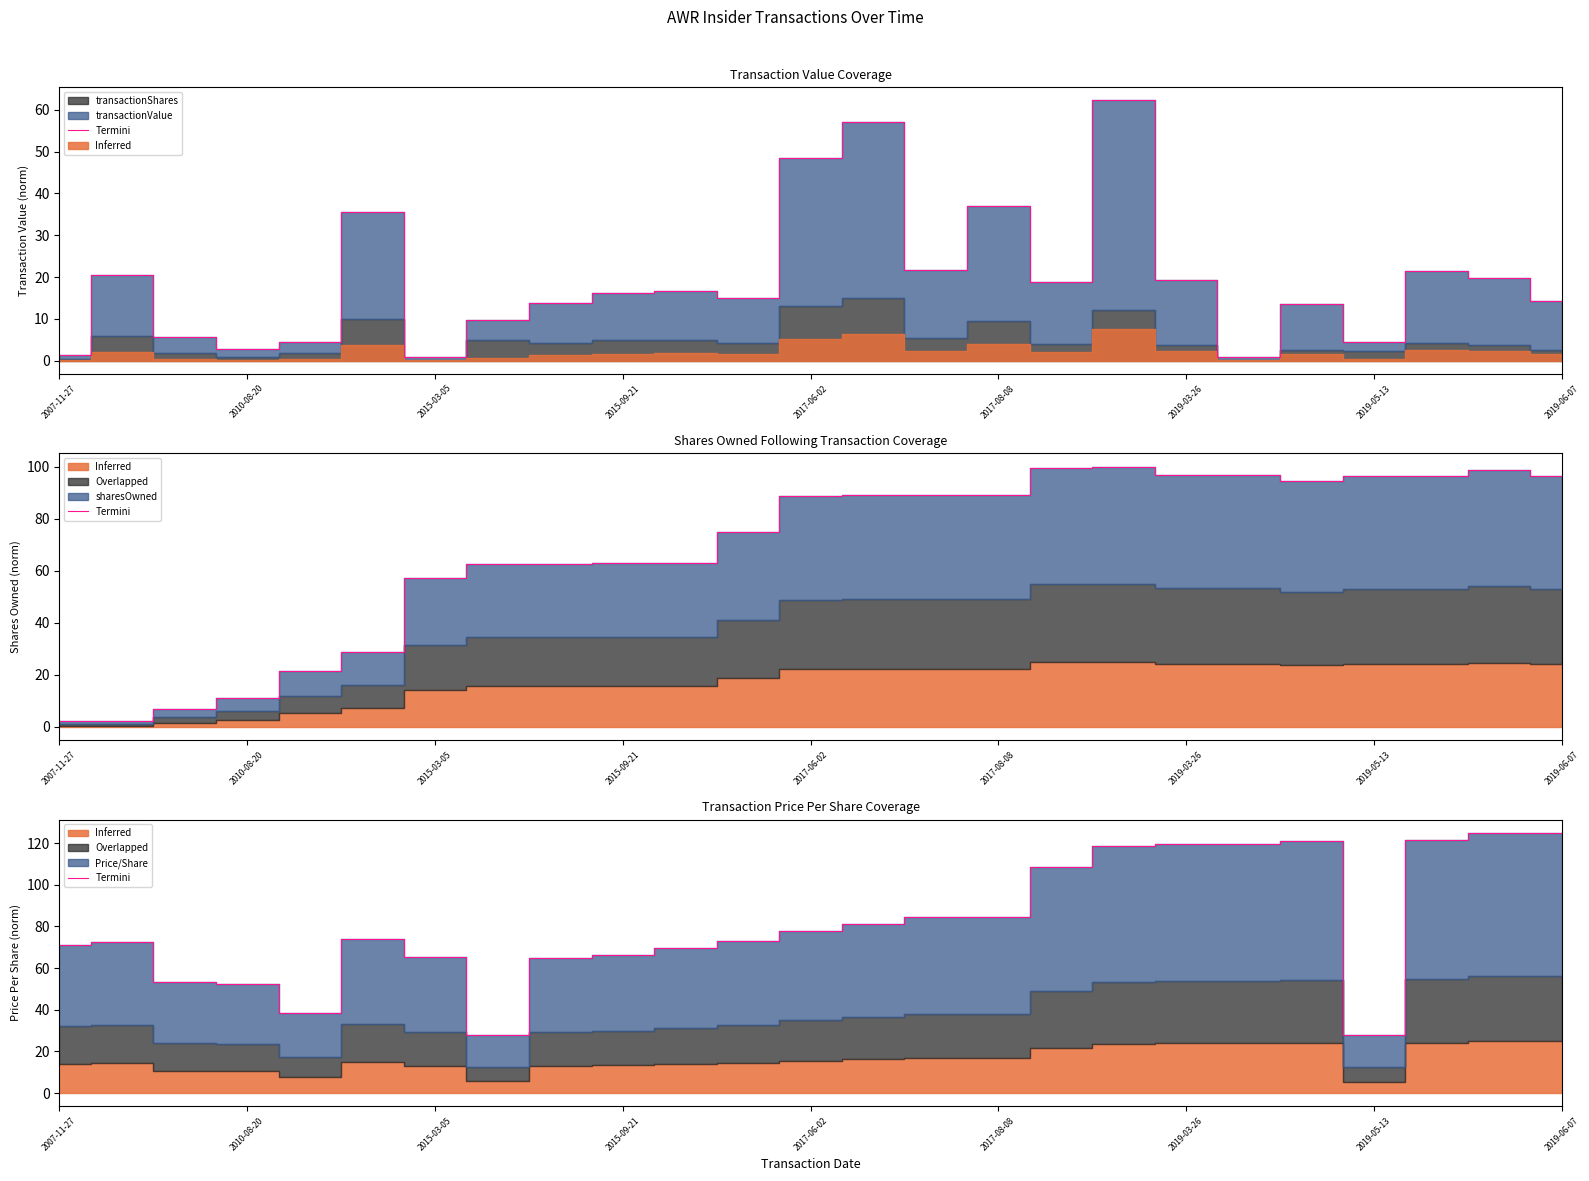

The value at 10 is 24.5. True or false?

False